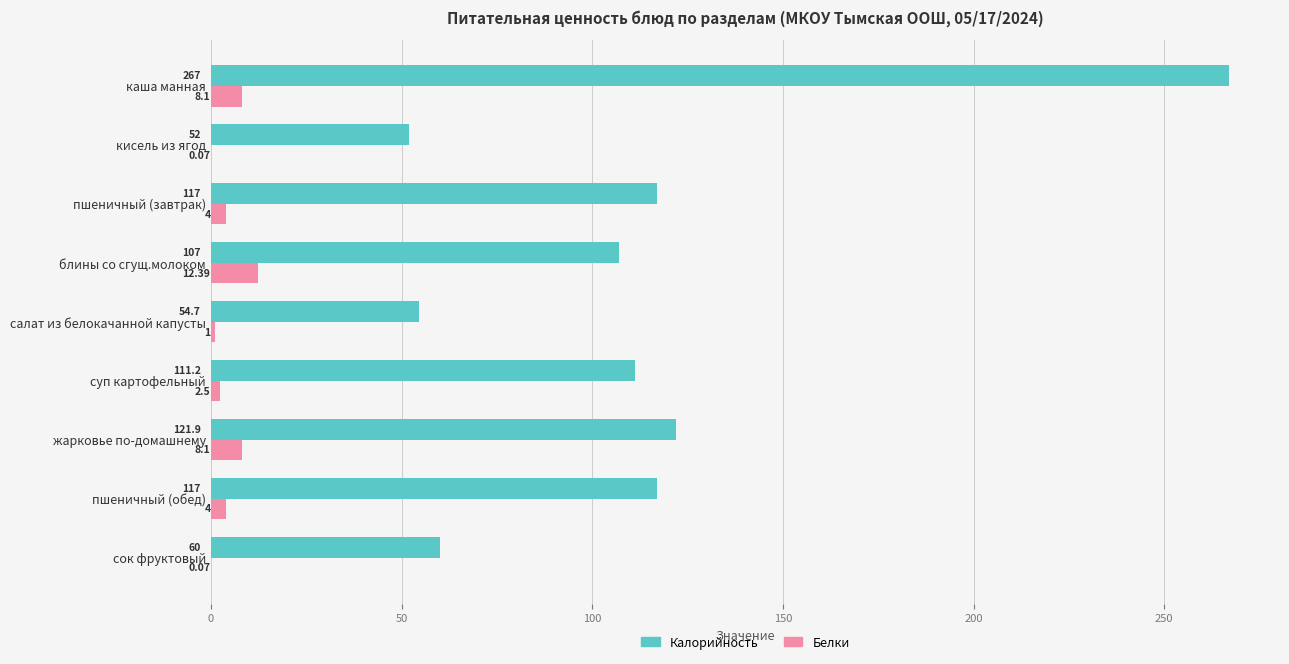

Which series changed the most between блины со сгущ.молоком and сок фруктовый?

Калорийность